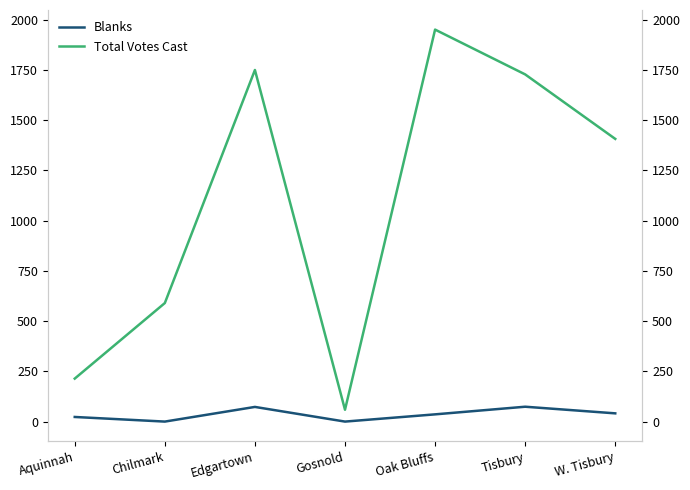

How many values in the Blanks series exceed 36?

3